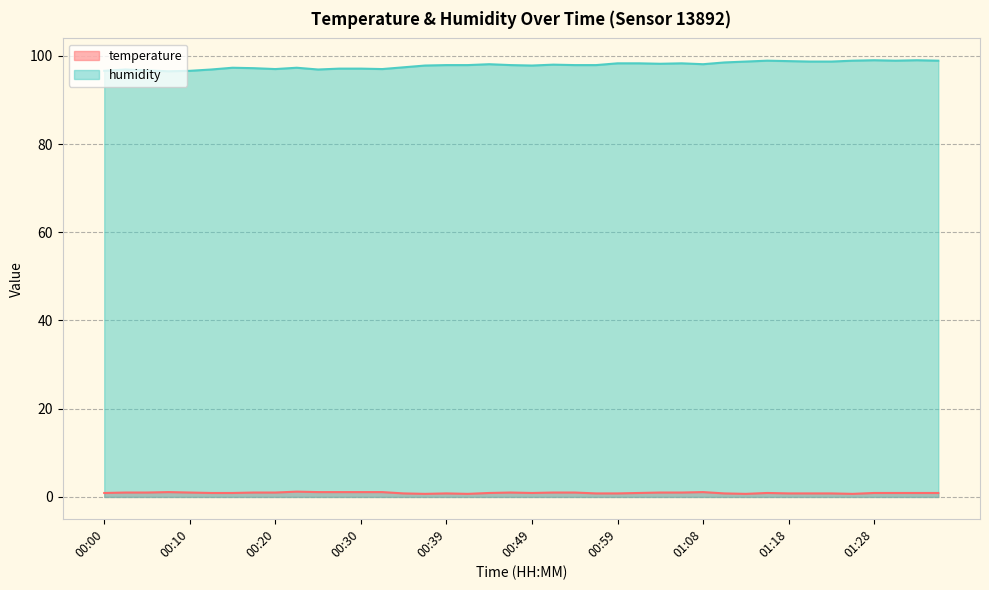

At which category is the sum across all series the highest?

01:28